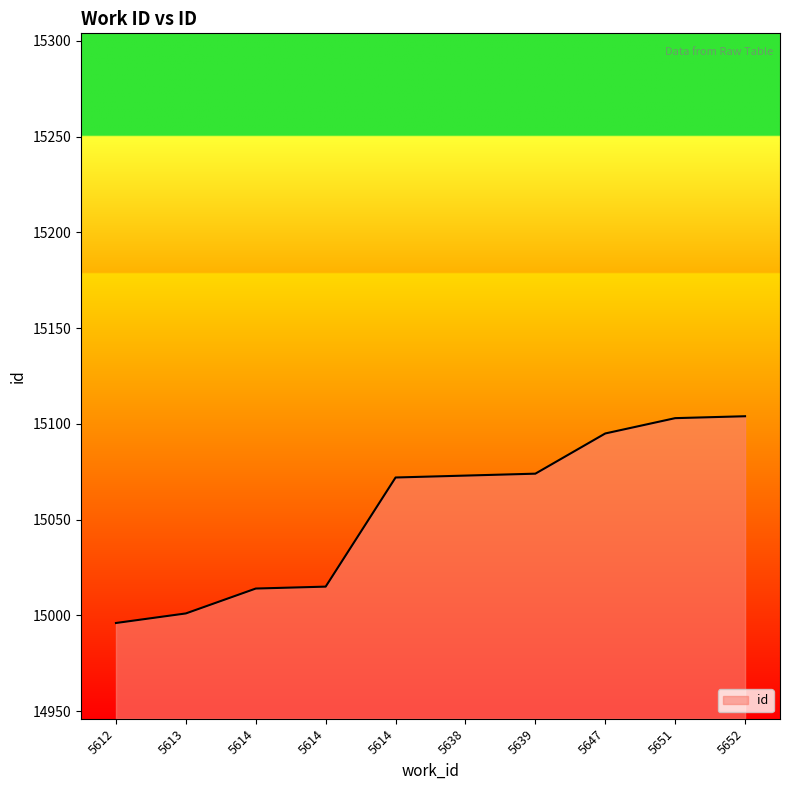

Approximately how many times larger is the value at 5614 compared to 5612?

1.0